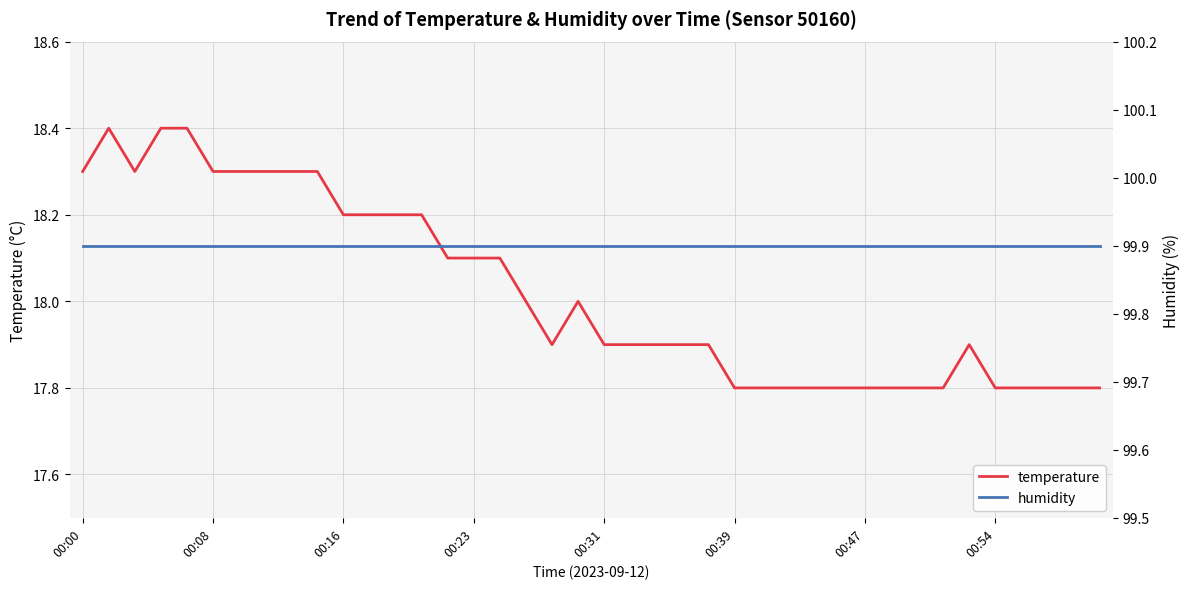

The humidity series shows 164.0 at 00:23. True or false?

False